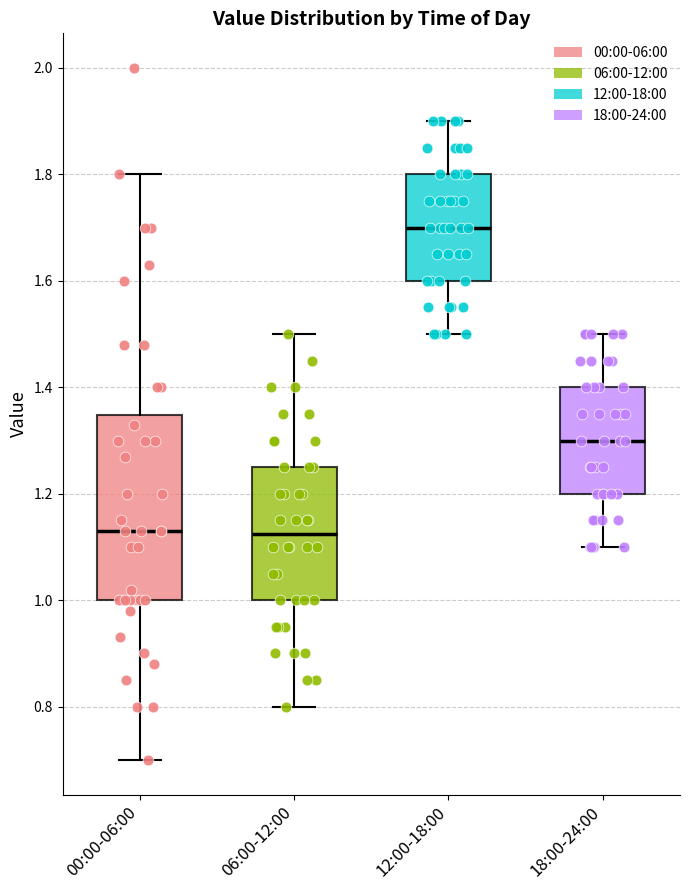

Reading left to right, transcribe this box plot: for each box, give where its median line is, the range the box spans, and where its two whiskers end, as read against the y-axis. The values are not printed on the chart, so give them approximately, as read against the axis.

00:00-06:00: median 1.14, box 1.00 to 1.34, whiskers 0.70 to 1.80
06:00-12:00: median 1.12, box 1.00 to 1.26, whiskers 0.80 to 1.50
12:00-18:00: median 1.70, box 1.60 to 1.80, whiskers 1.50 to 1.90
18:00-24:00: median 1.30, box 1.20 to 1.40, whiskers 1.10 to 1.50